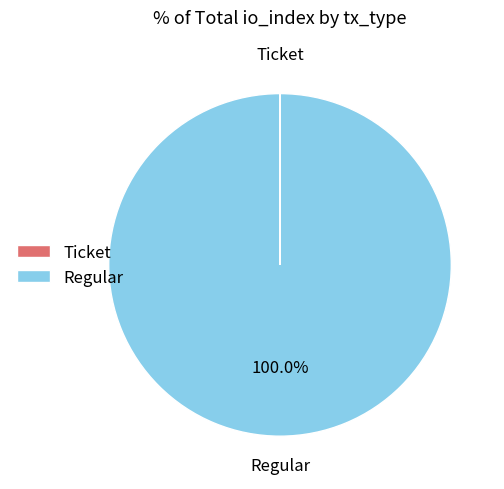

Is there any slice that represents more than half of the pie?

Yes